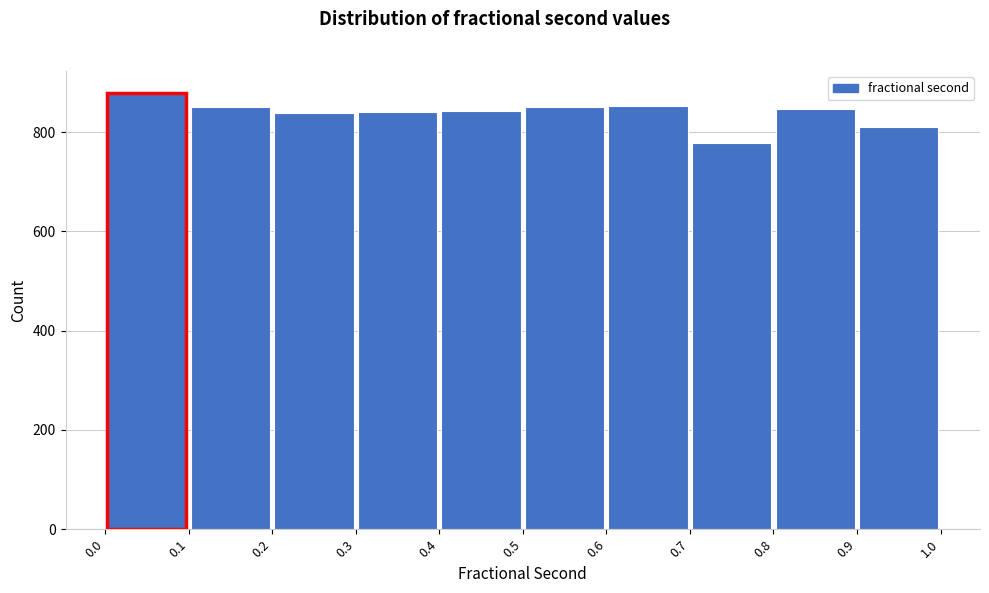

Which range on the x-axis has the tallest bar?

0.0 to 0.1